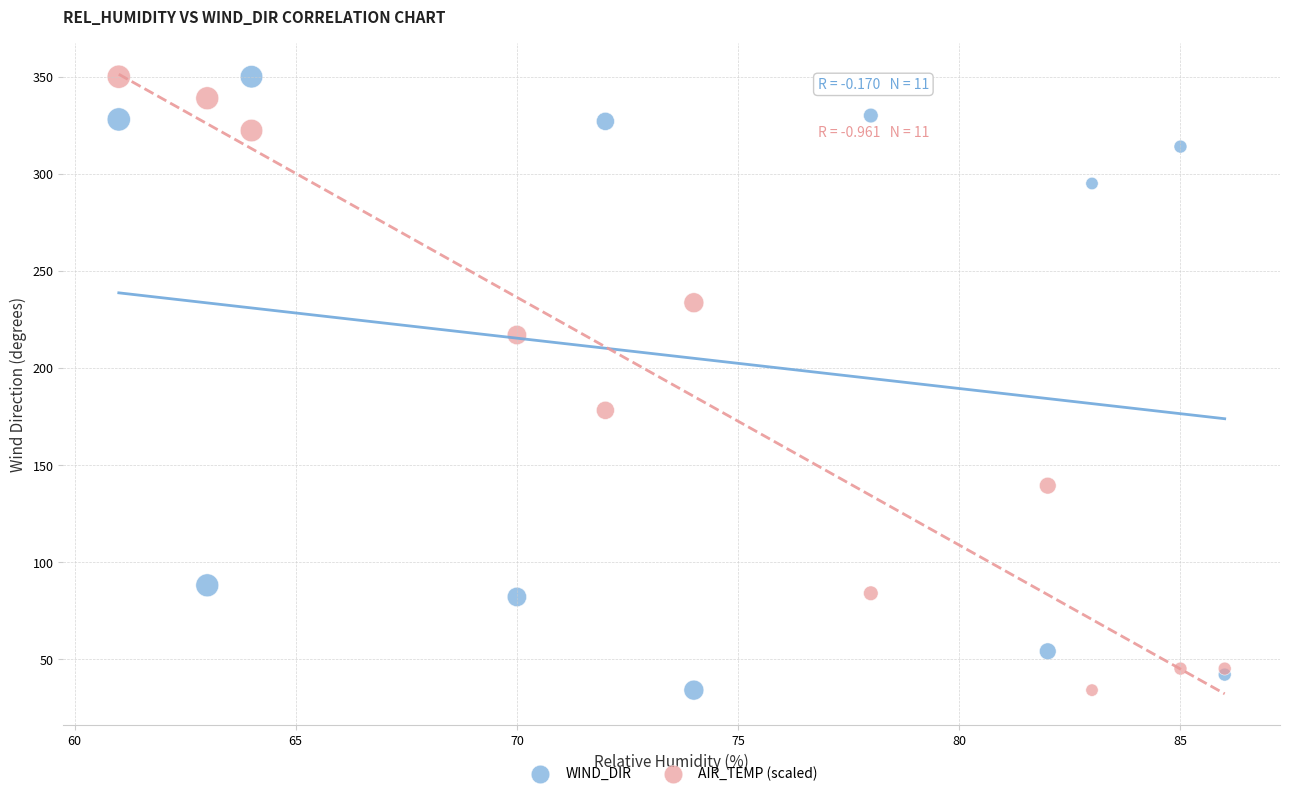

In the WIND_DIR series, what Y value is closest to 192?

295.0